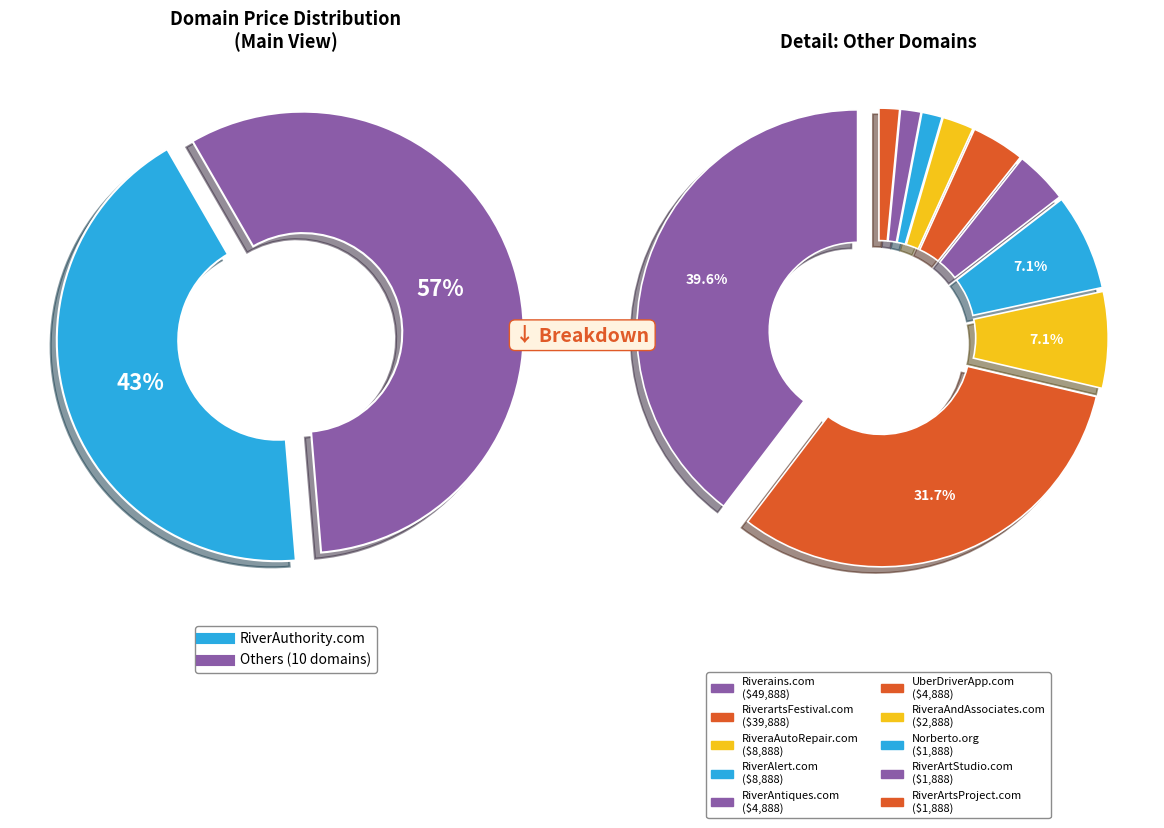

Which has a higher value, RiverArtsProject.com or Riverains.com?

Riverains.com